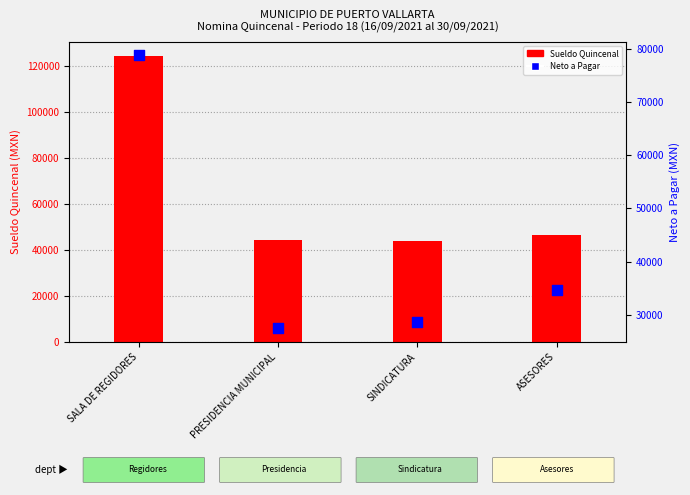

Which series contains the highest Y value?

Sueldo Quincenal